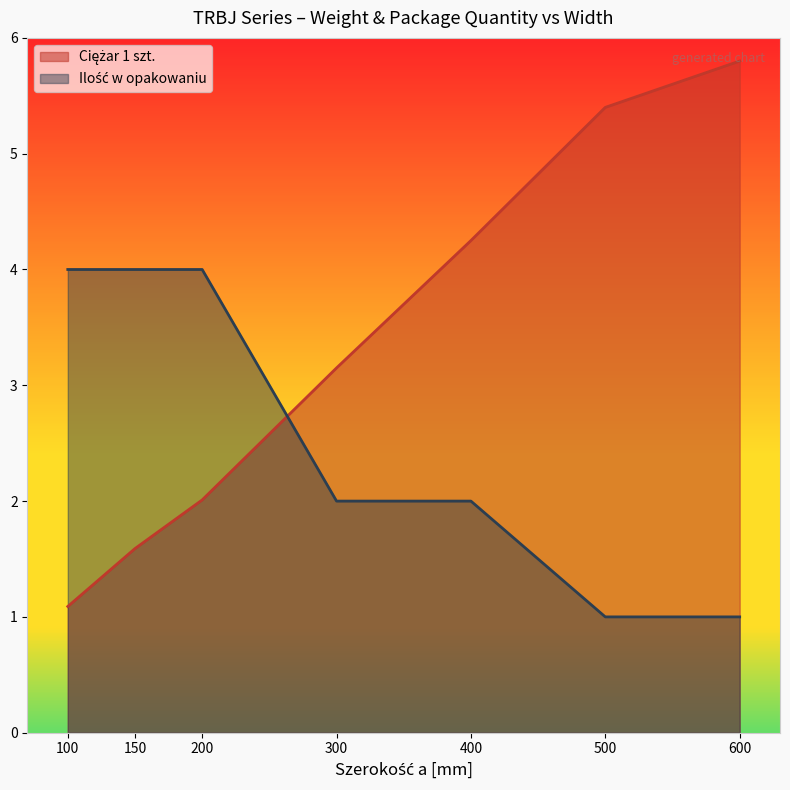

Which series has the largest total across all categories?

Ciężar 1 szt.